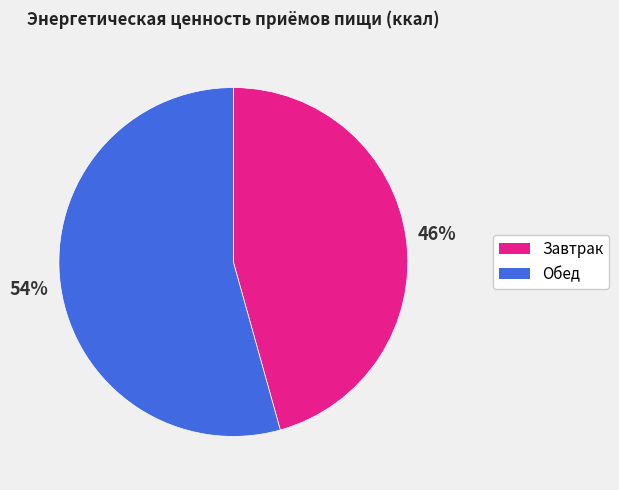

True or false: Завтрак accounts for 33% of the total.

False